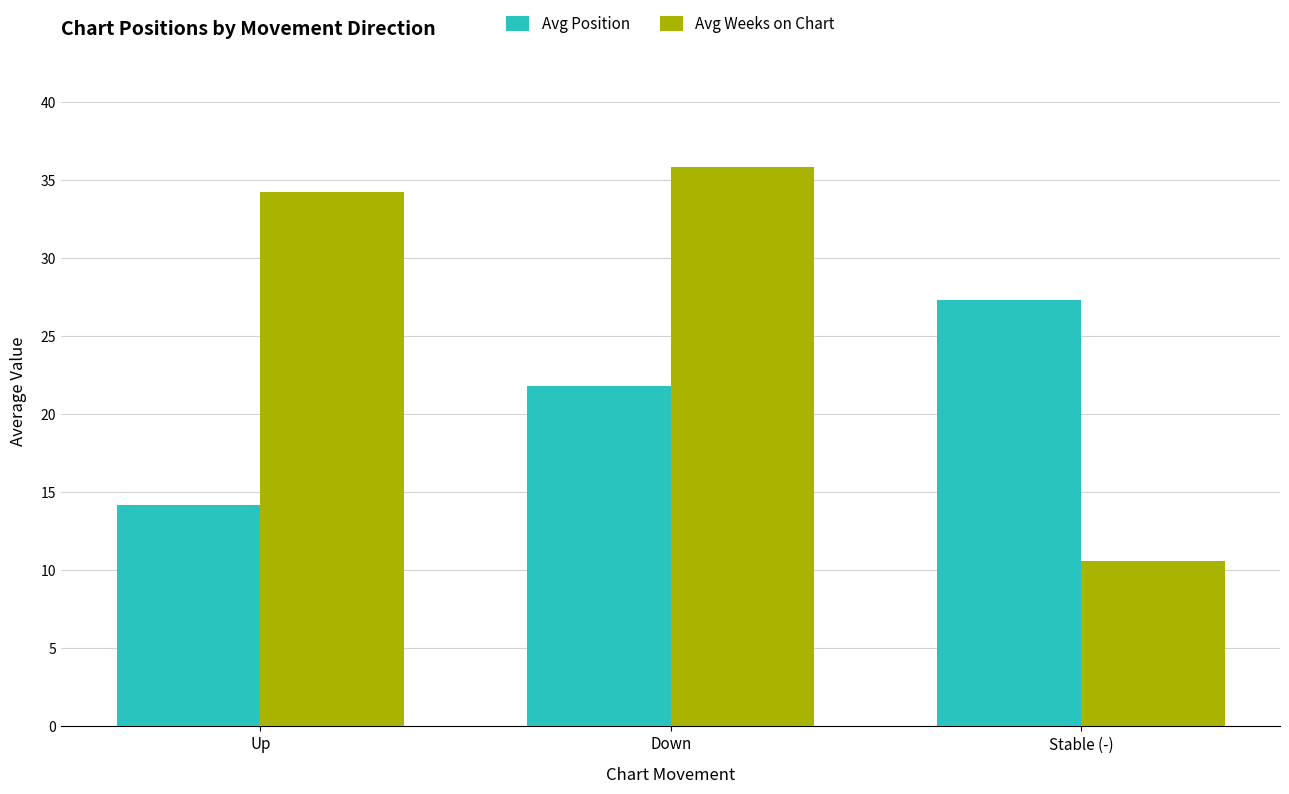

Reading left to right, list all the values displayed in this chart.

Avg Position: 14.2	21.8	27.3
Avg Weeks on Chart: 34.2	35.8	10.6